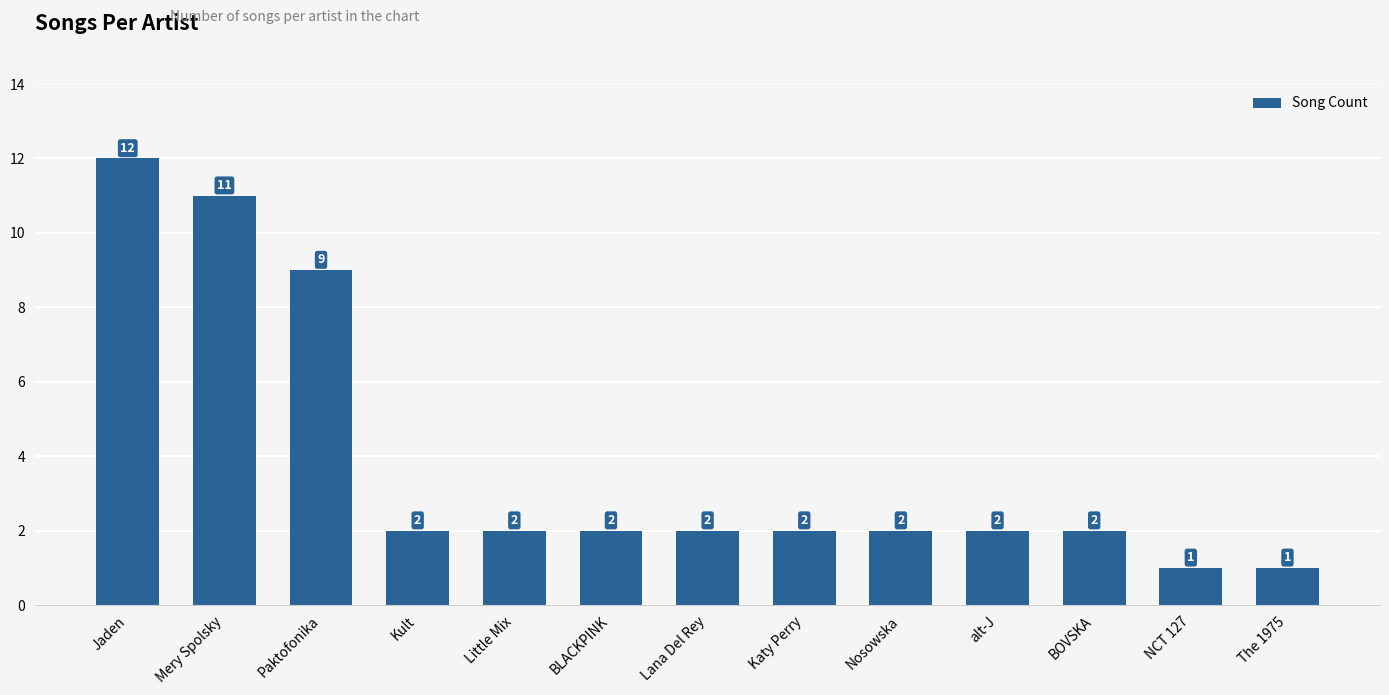

How many data points are less than 2?

2